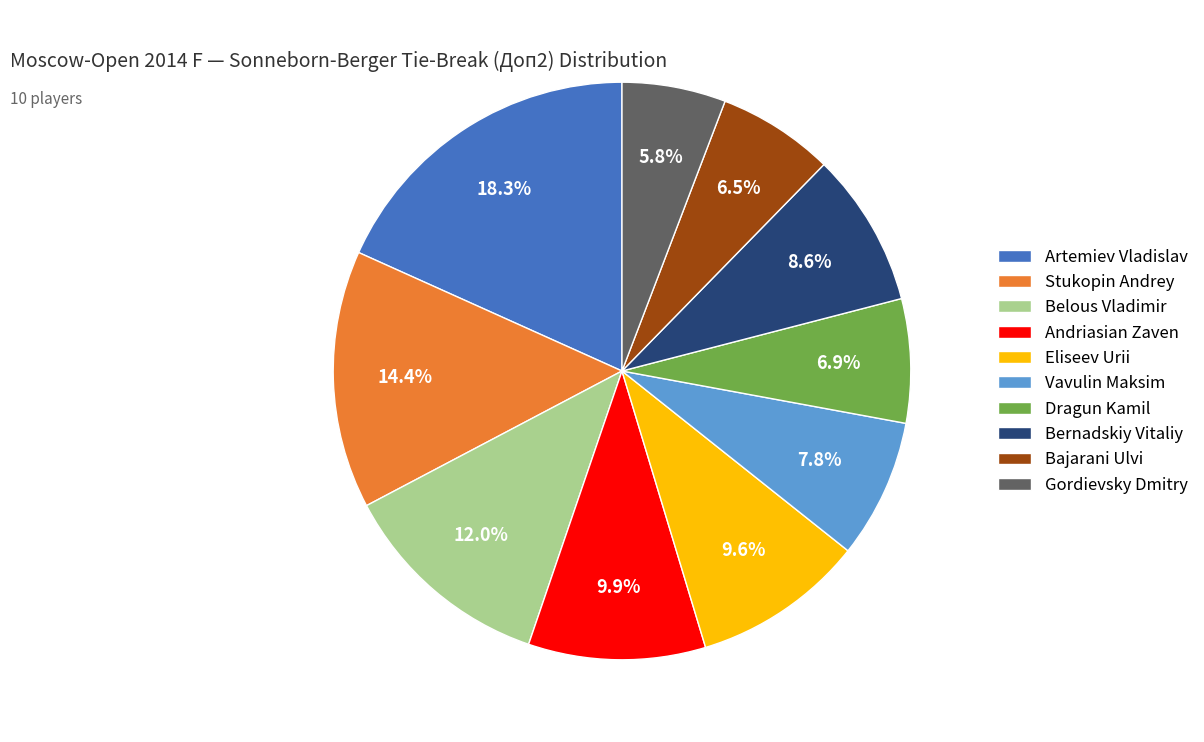

Is it true that Vavulin Maksim is 8% of the pie?

True